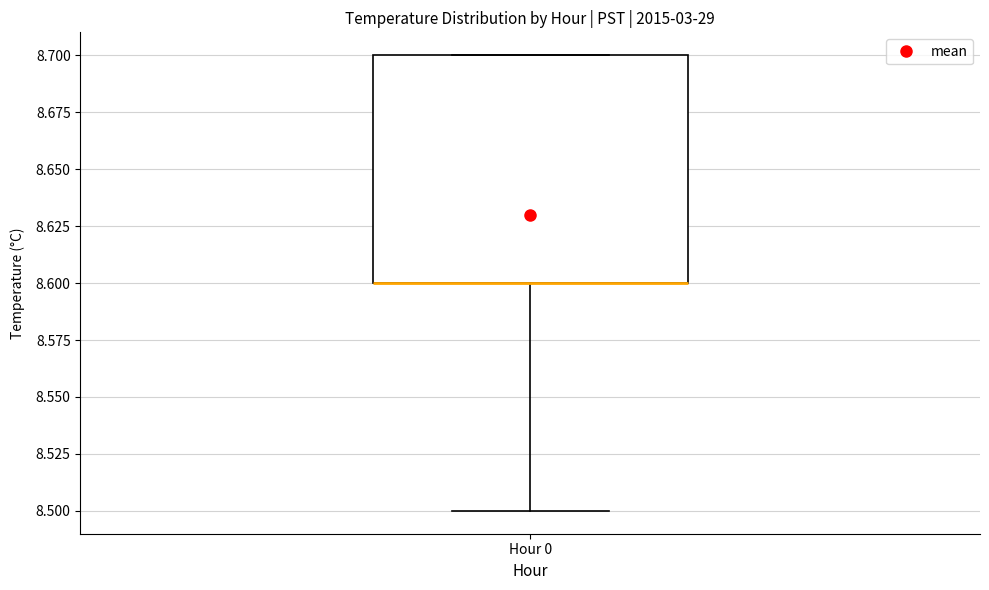

Transcribe this box plot: give where the median line is, the range the box spans, and where the two whiskers end, as read against the y-axis. The values are not printed on the chart, so give them approximately, as read against the axis.

median 8.6 (drawn on the box's lower edge), box 8.6 to 8.7, whiskers 8.5 to 8.7